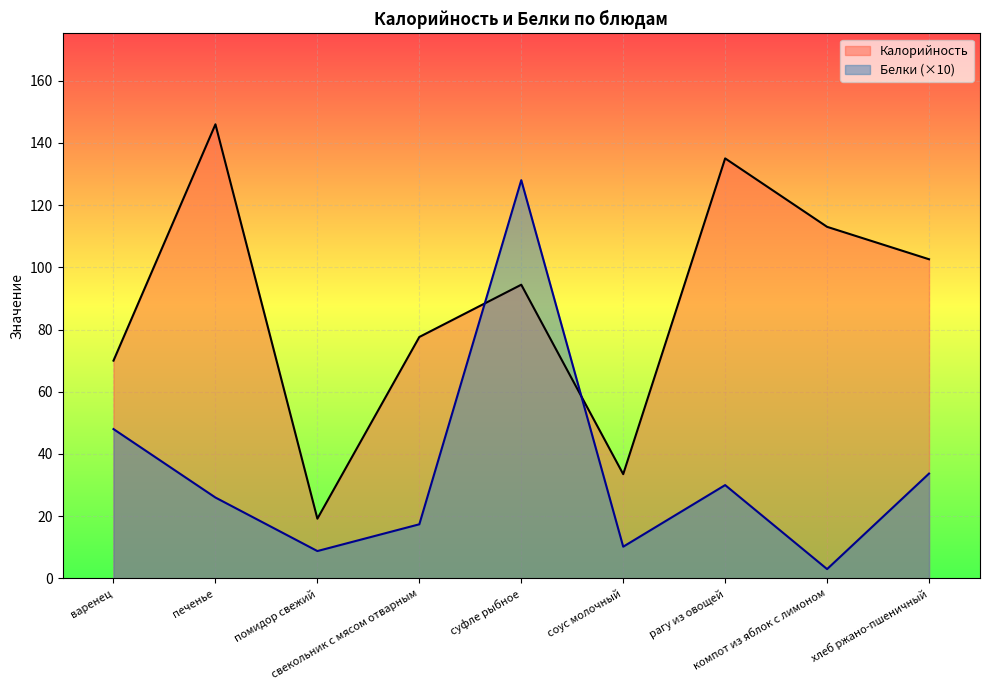

How many lines are shown in the chart?

2